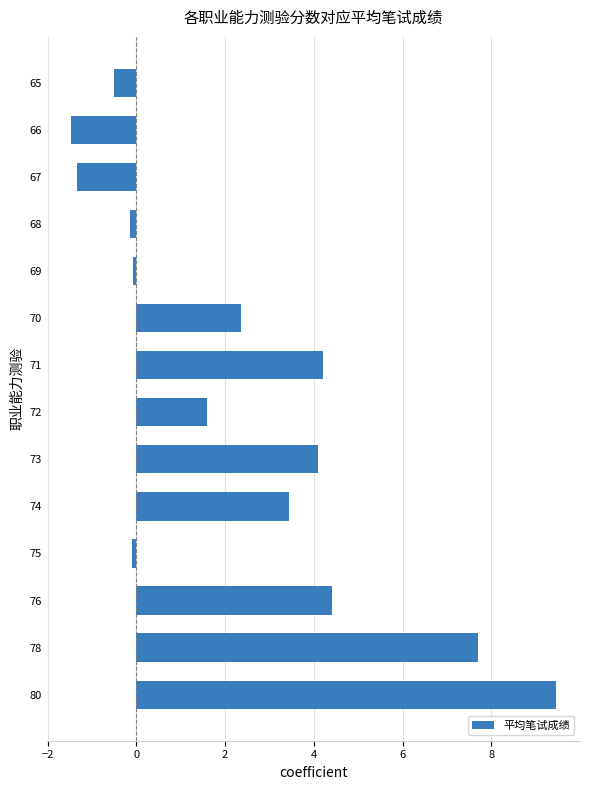

Which has a higher value, 70 or 66?

70